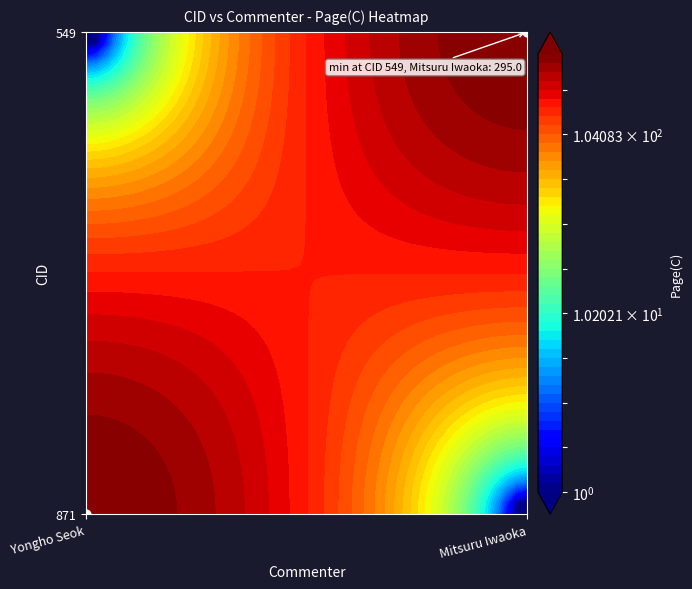

How many data points in Yongho Seok are above 0?

1